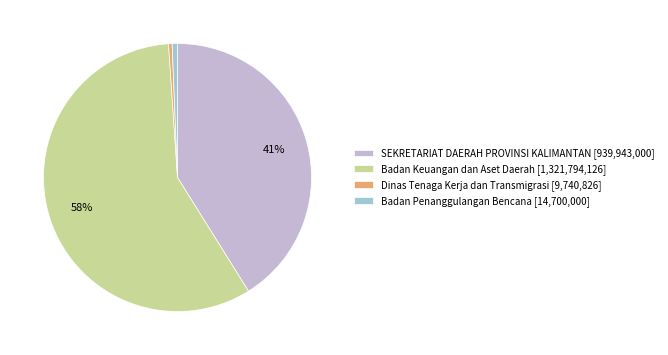

To the nearest percent, what percentage of the pie is SEKRETARIAT DAERAH PROVINSI KALIMANTAN [939,943,000]?

41%